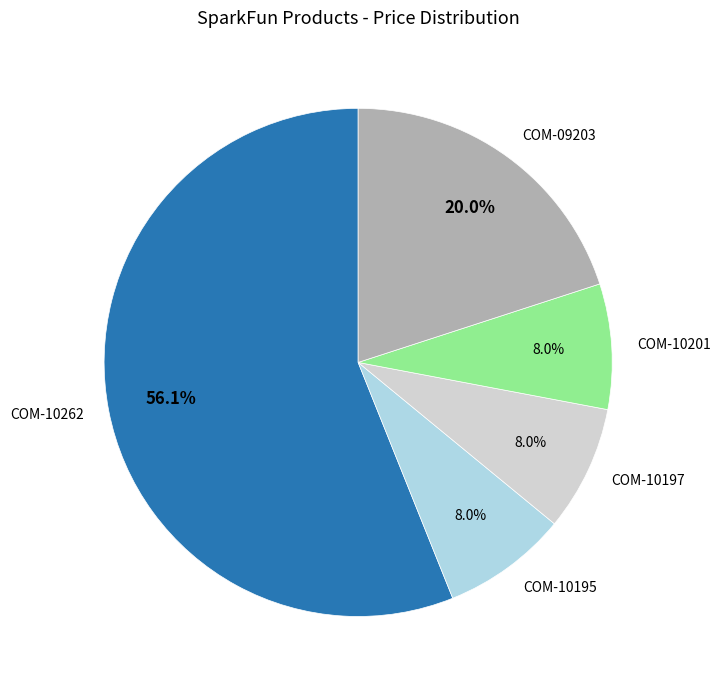

Combined, what portion of the pie is COM-10195 and COM-10262?

64.0%